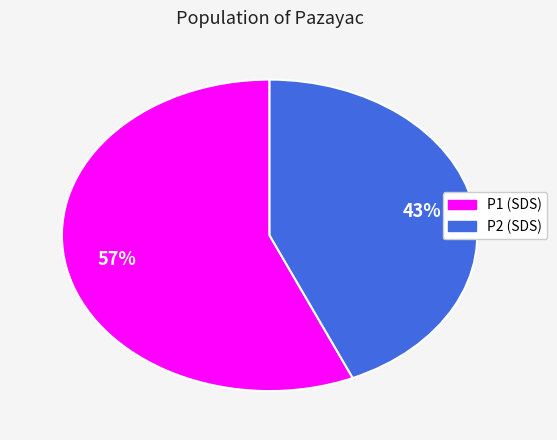

Between P2 (SDS) and P1 (SDS), which is larger?

P1 (SDS)